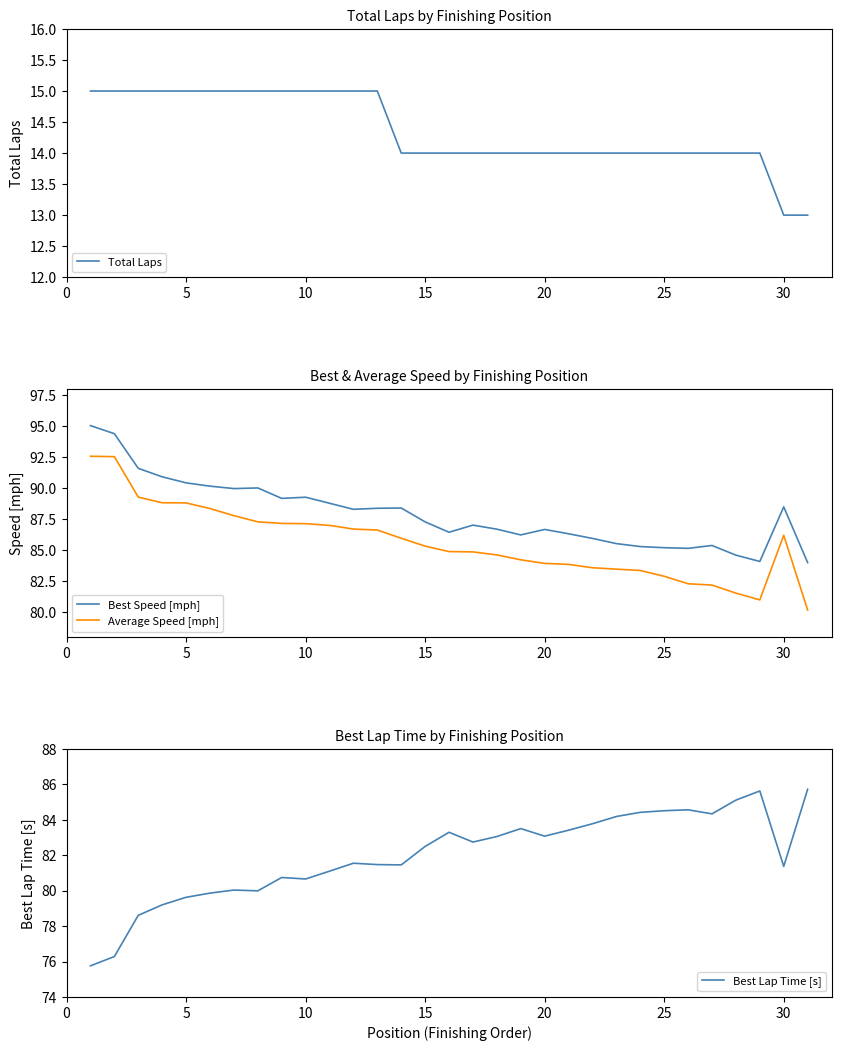

In Best Speed [mph], how many points are higher than both neighbors (excluding endpoints)?

7